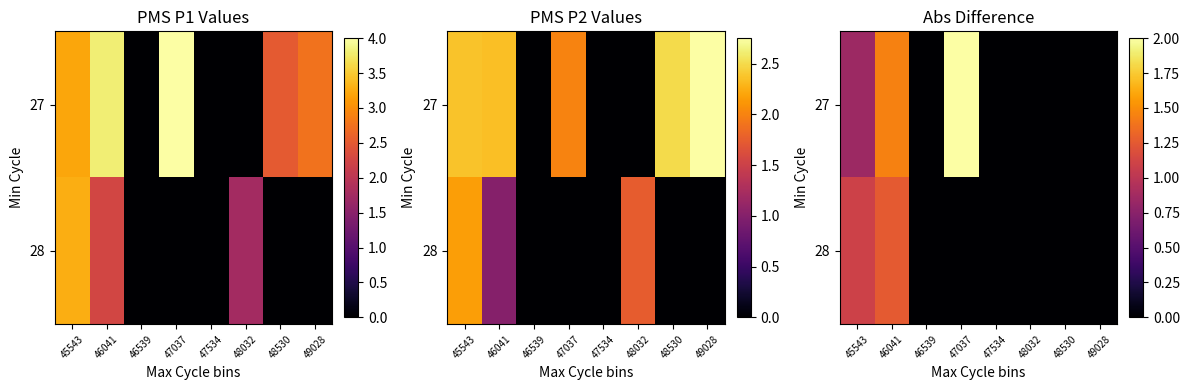

Which series has the largest total across all categories?

27